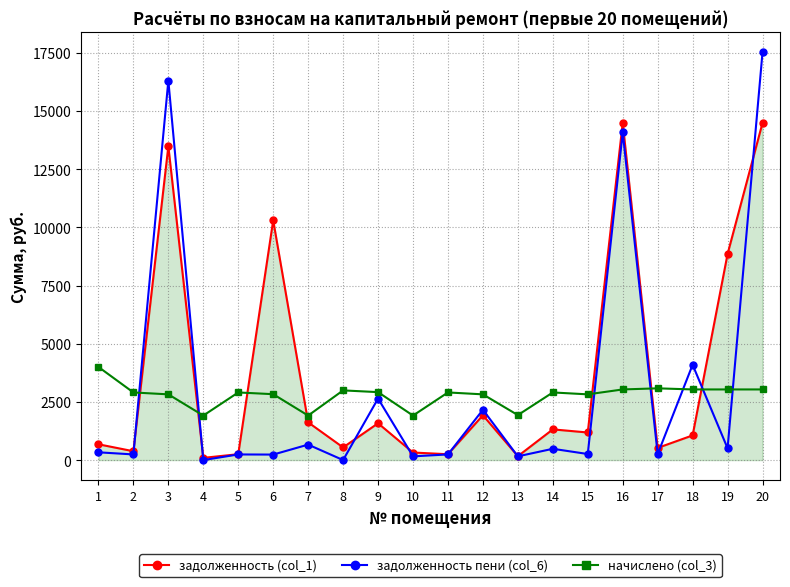

List the series in order of their overall mean, highest first.

задолженность (col_1), задолженность пени (col_6), начислено (col_3)